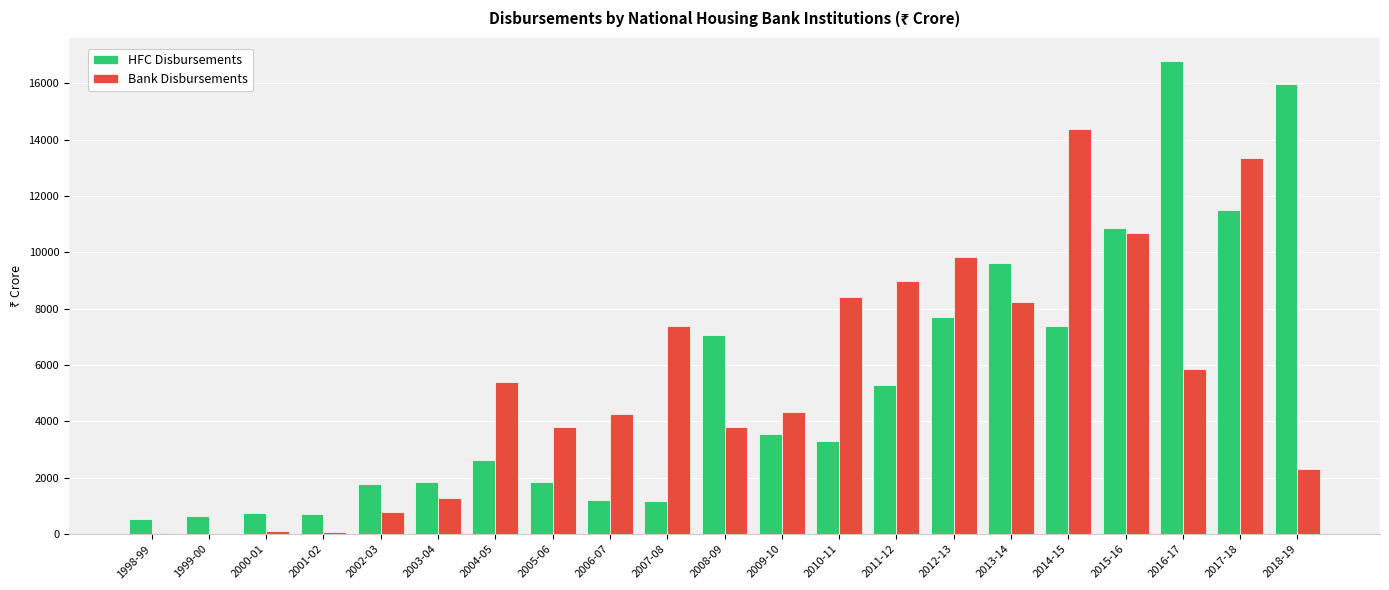

The value of Bank Disbursements at 2002-03 is 798. True or false?

True